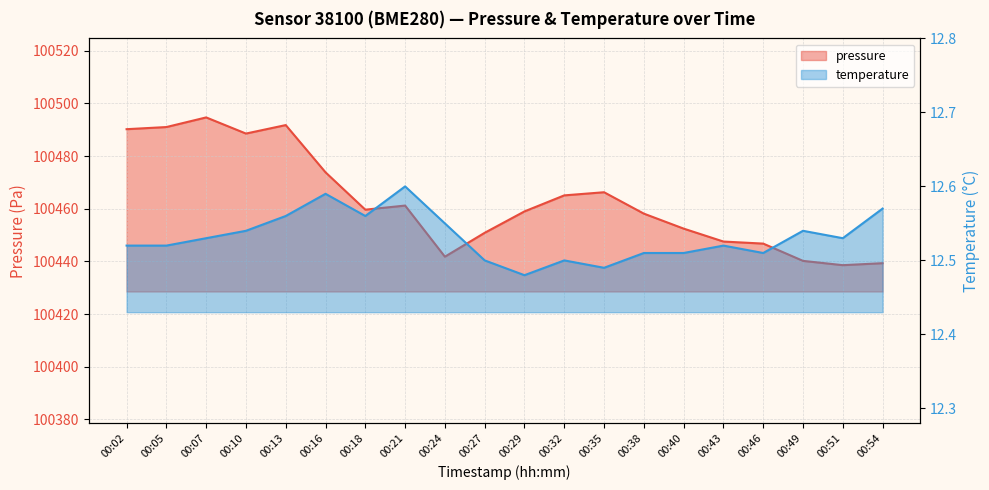

Read the temperature value at 00:02.

12.5